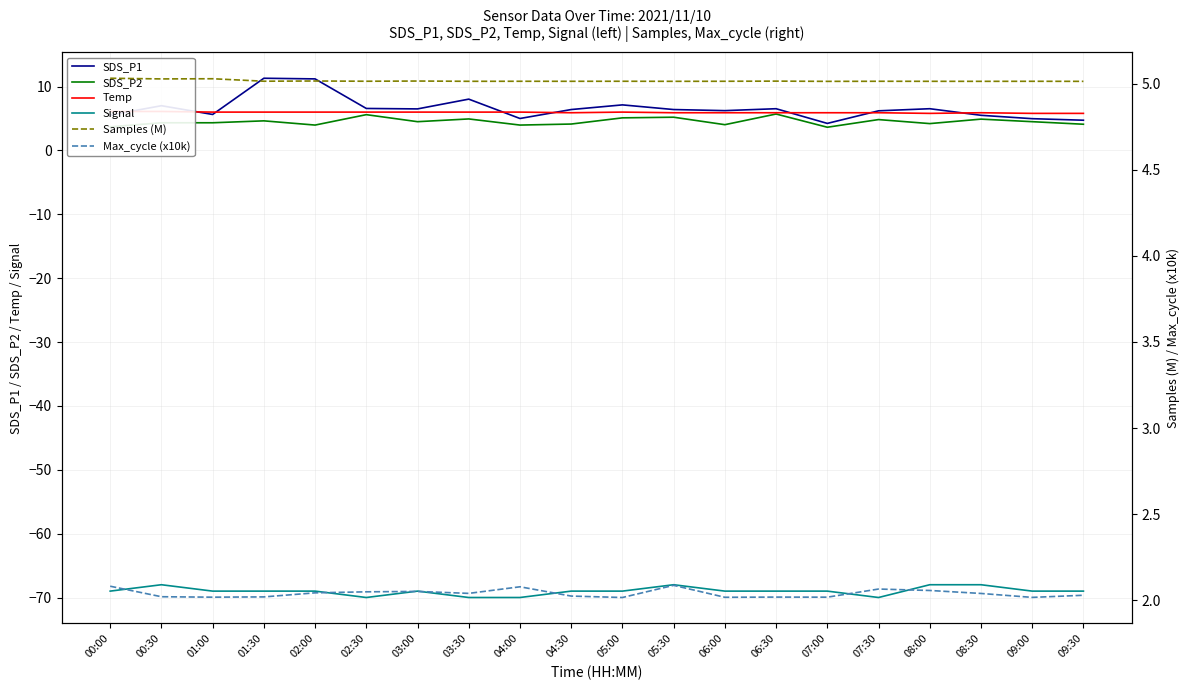

True or false: SDS_P2 and Max_cycle (x10k) intersect in this chart.

False